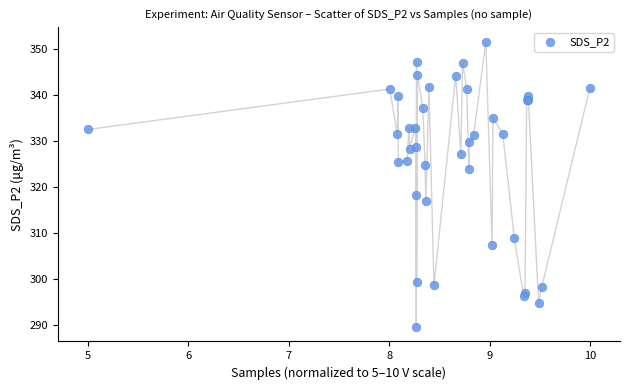

What Y value in the scatter plot is closest to 320?

318.4